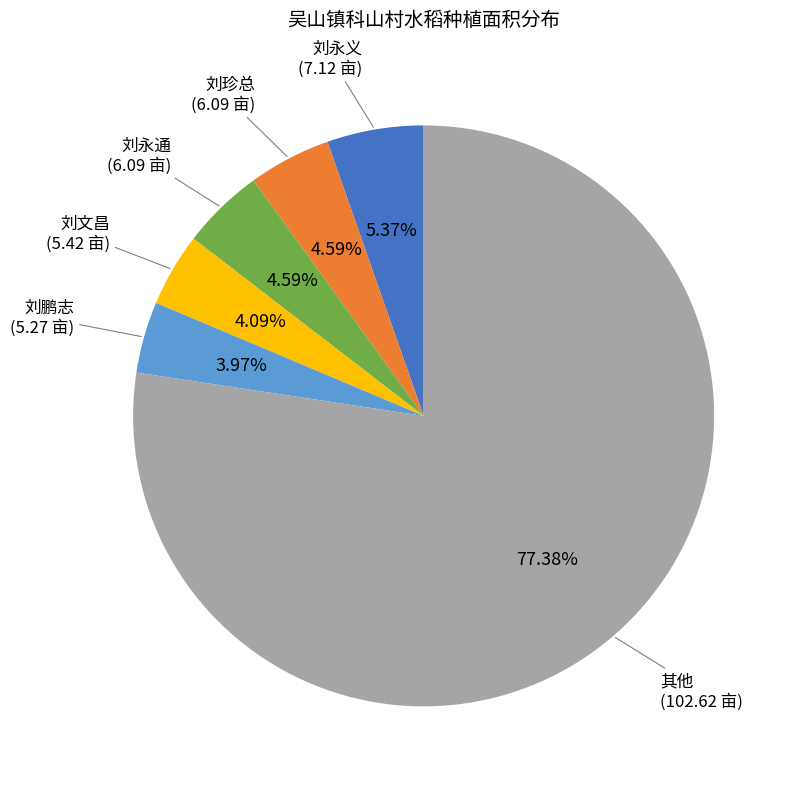

Is there any slice that represents more than half of the pie?

Yes